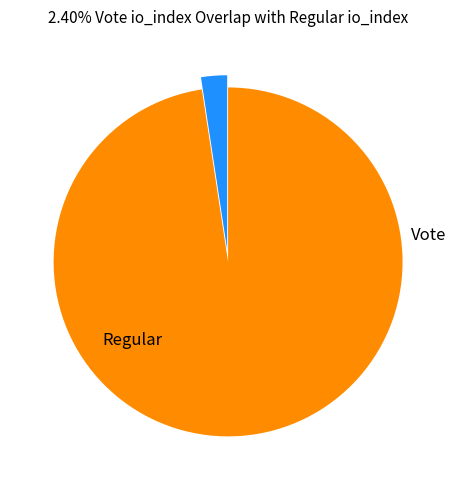

Is there a majority slice in this chart?

Yes